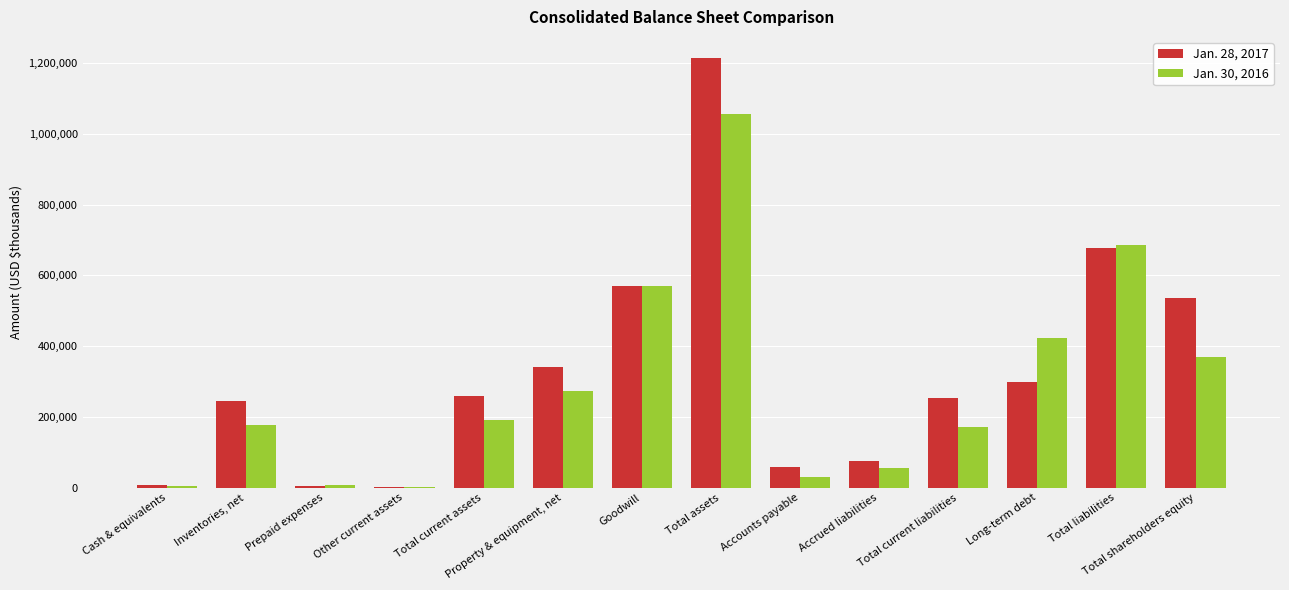

True or false: Jan. 30, 2016 has a value of 244367 at Goodwill.

False